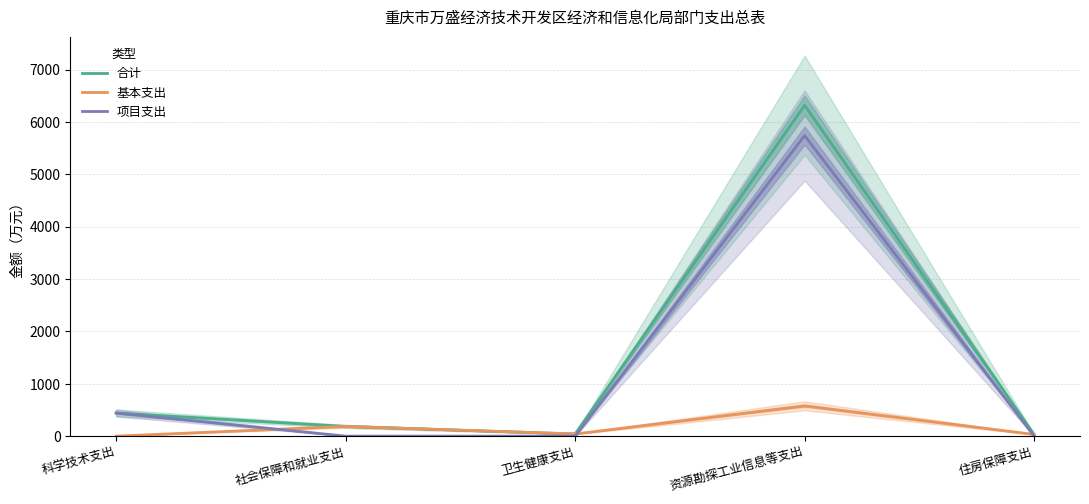

True or false: 基本支出 has more than 2 interior local peaks.

False